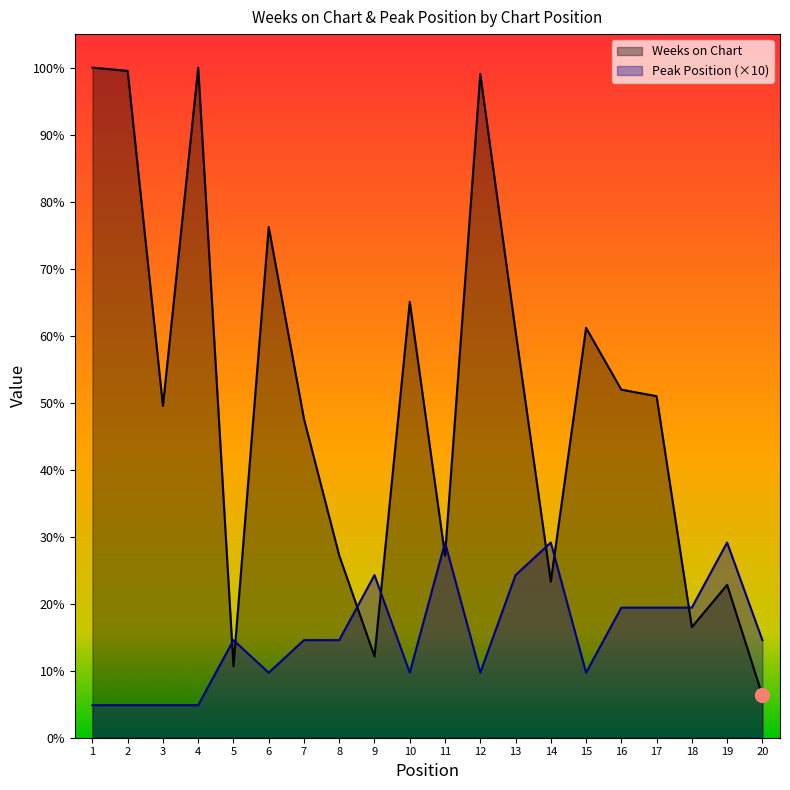

At which category does the chart reach its minimum across all series?

1